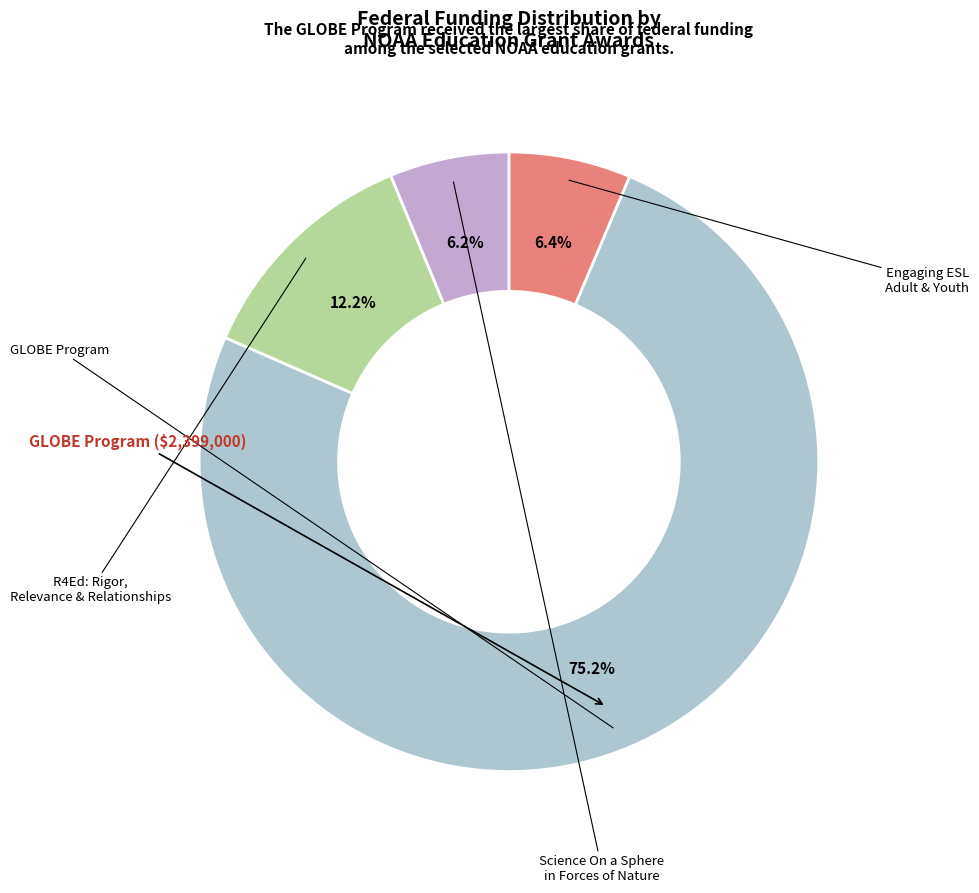

How many slices are in this pie chart?

4